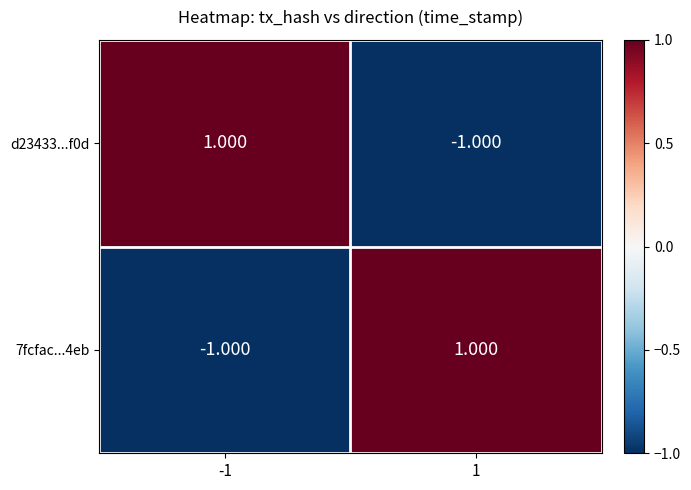

Is the value of 7fcfac...4eb at -1 greater than the value of d23433...f0d at -1?

No